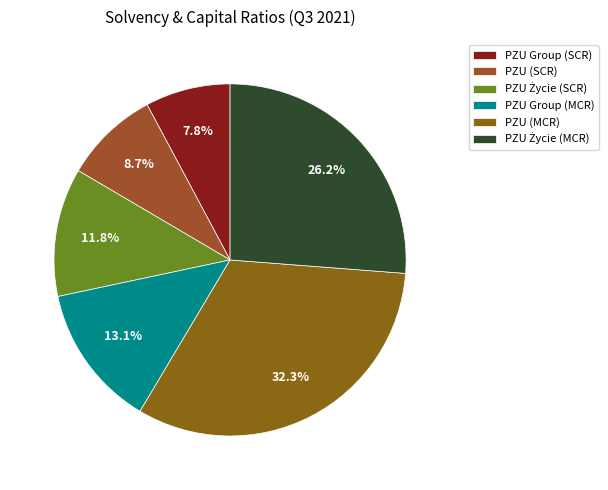

To the nearest percent, what portion does PZU Group (SCR) represent?

8%